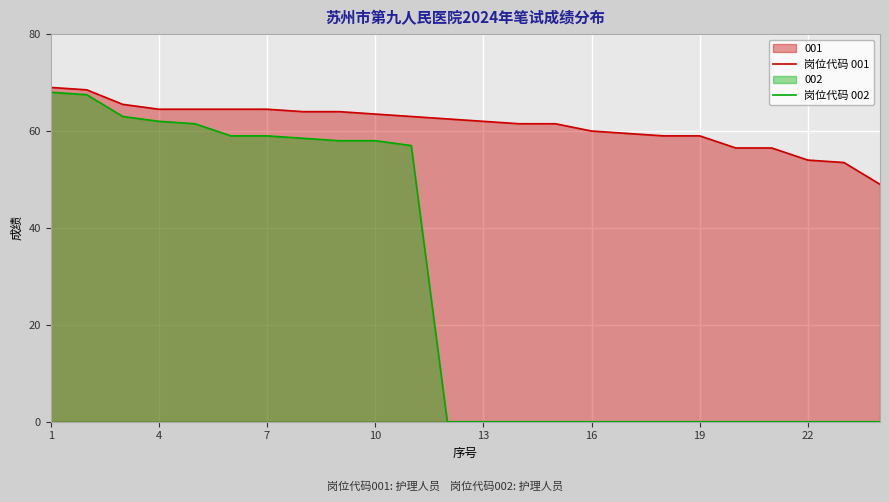

Rank the series by their average value, from lowest to highest.

岗位代码 002, 岗位代码 001